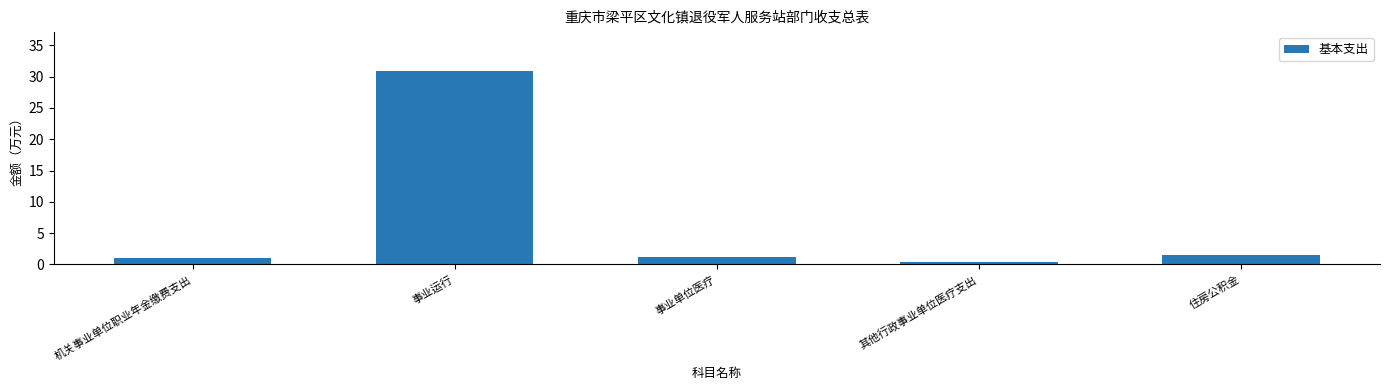

What is the sum of all values?

34.9